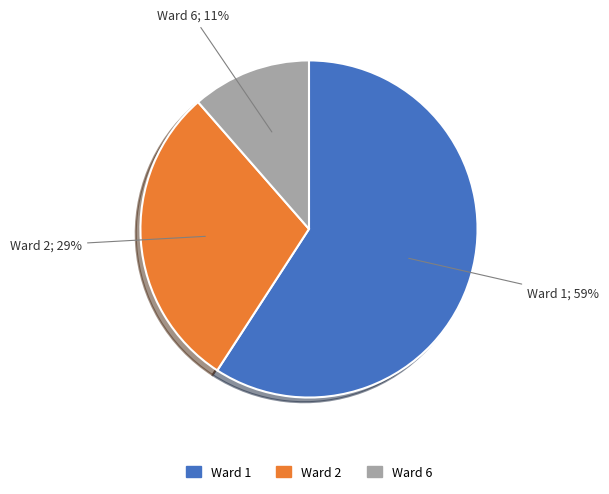

What is the majority slice?

Ward 1